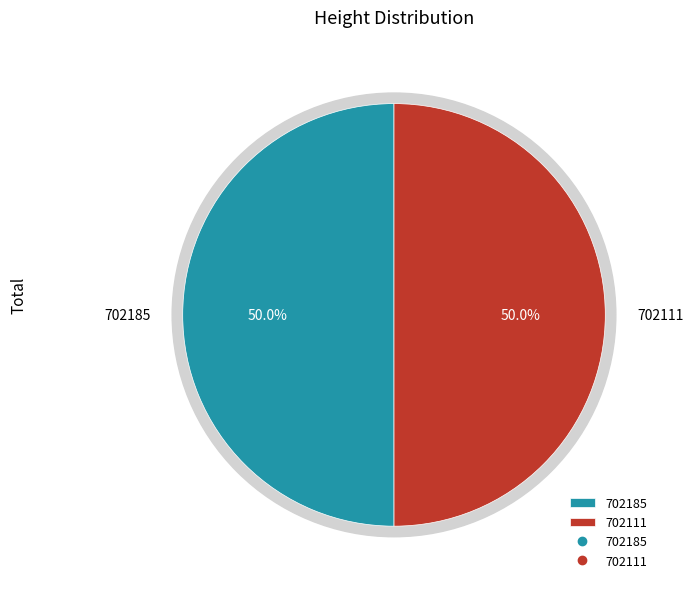

Count the number of slices in the pie.

2